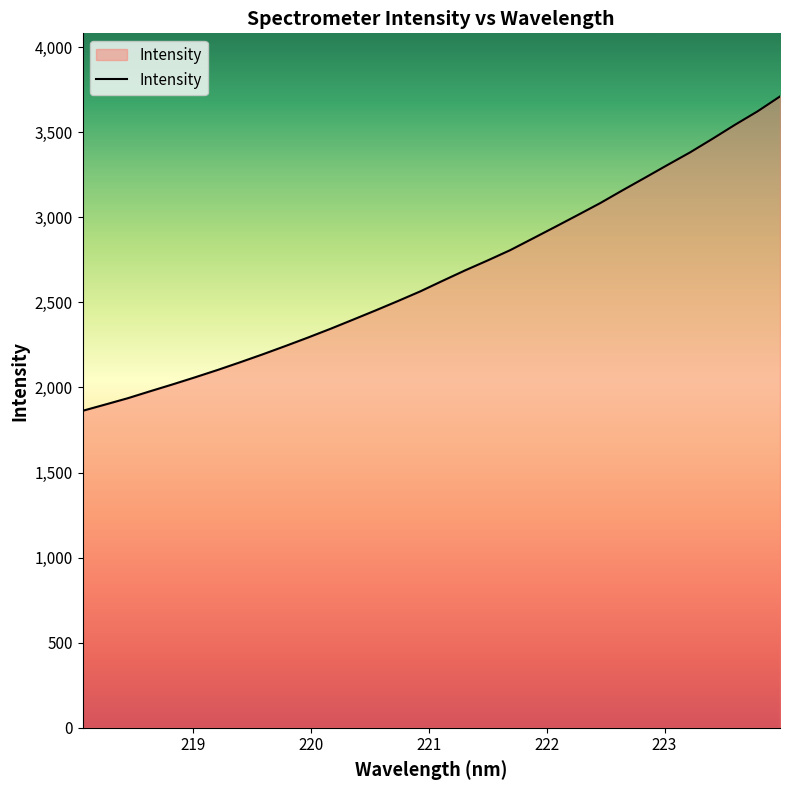

What is the smallest value displayed?

1862.8